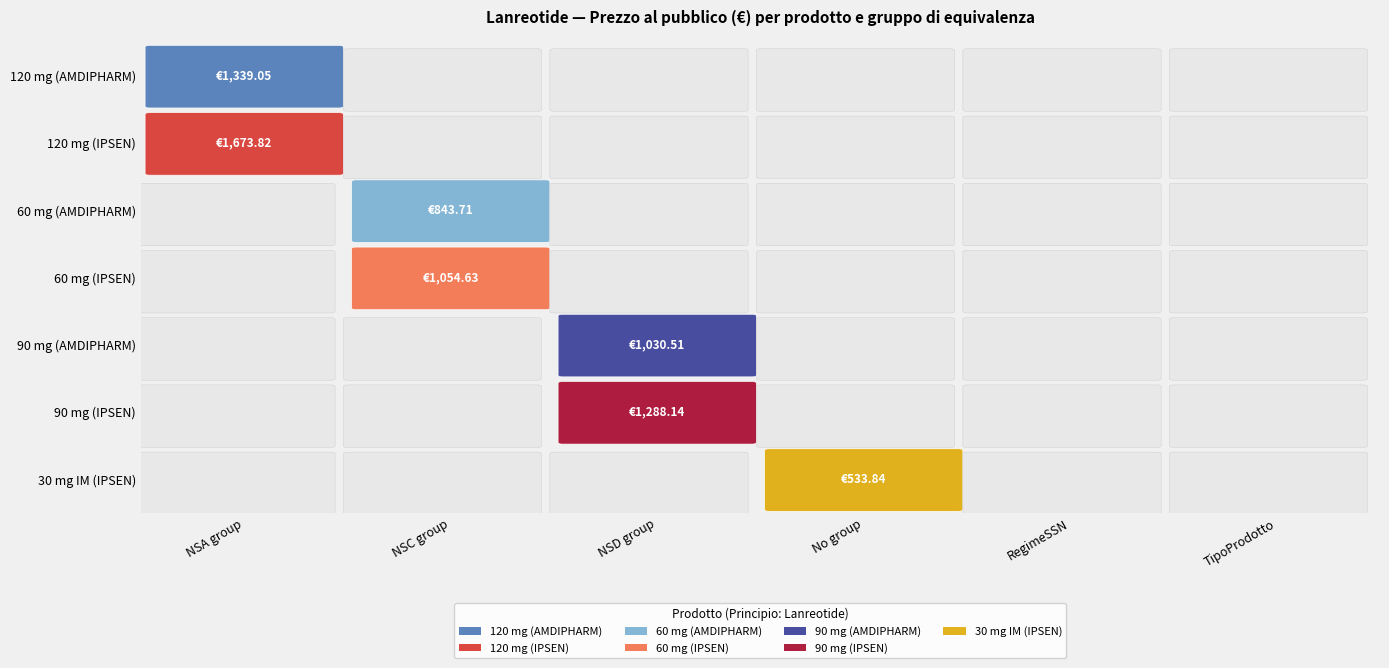

Is it true that IPSTYL*SC 1SIR 60MG equals -340.6 at 2?

False